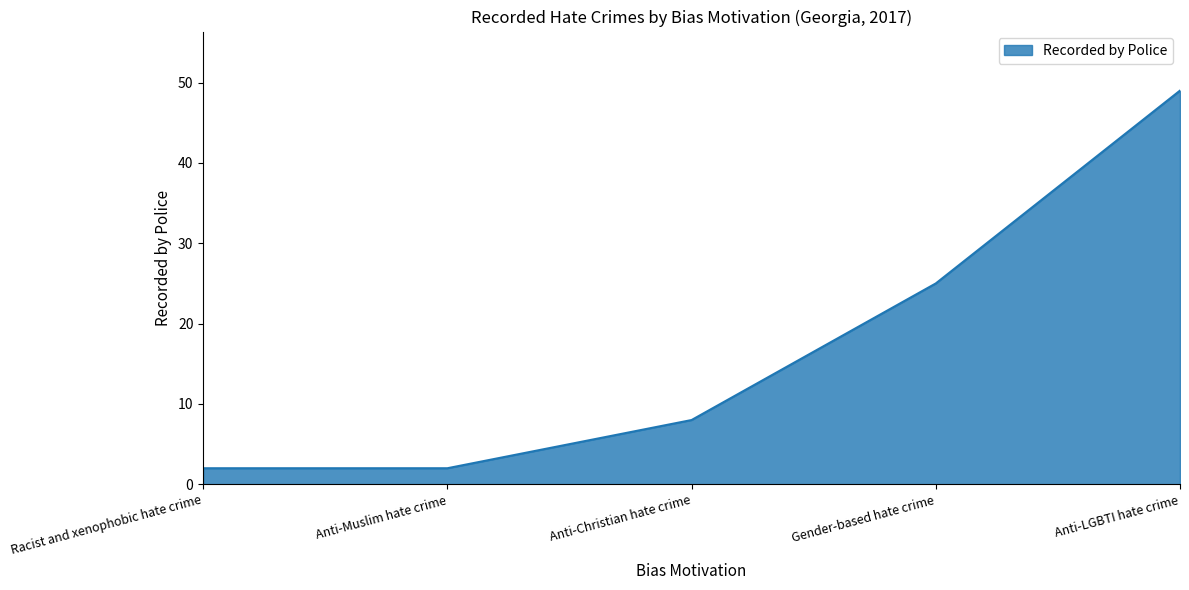

What is the difference between the values at Anti-Christian hate crime and Anti-LGBTI hate crime?

41